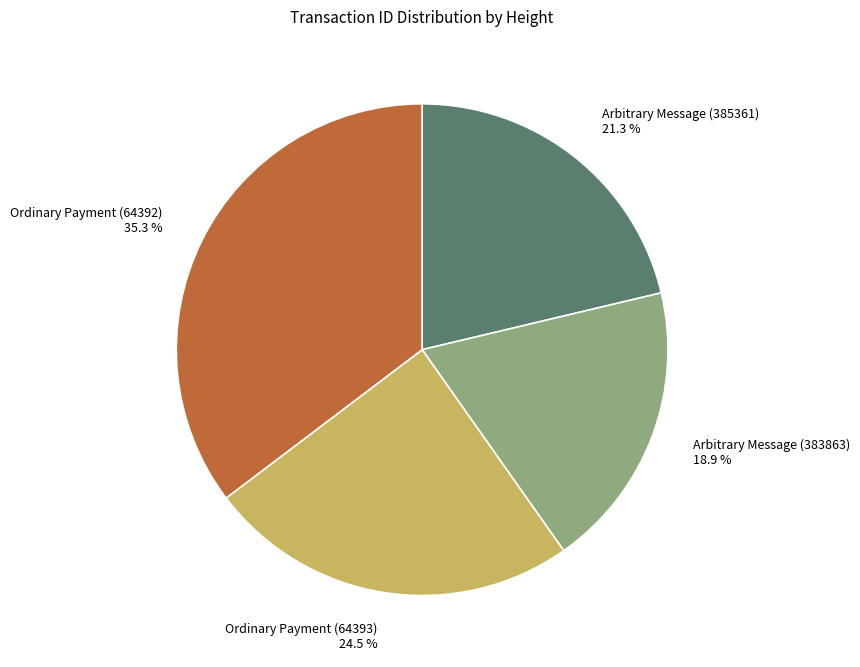

Count the number of slices in the pie.

4